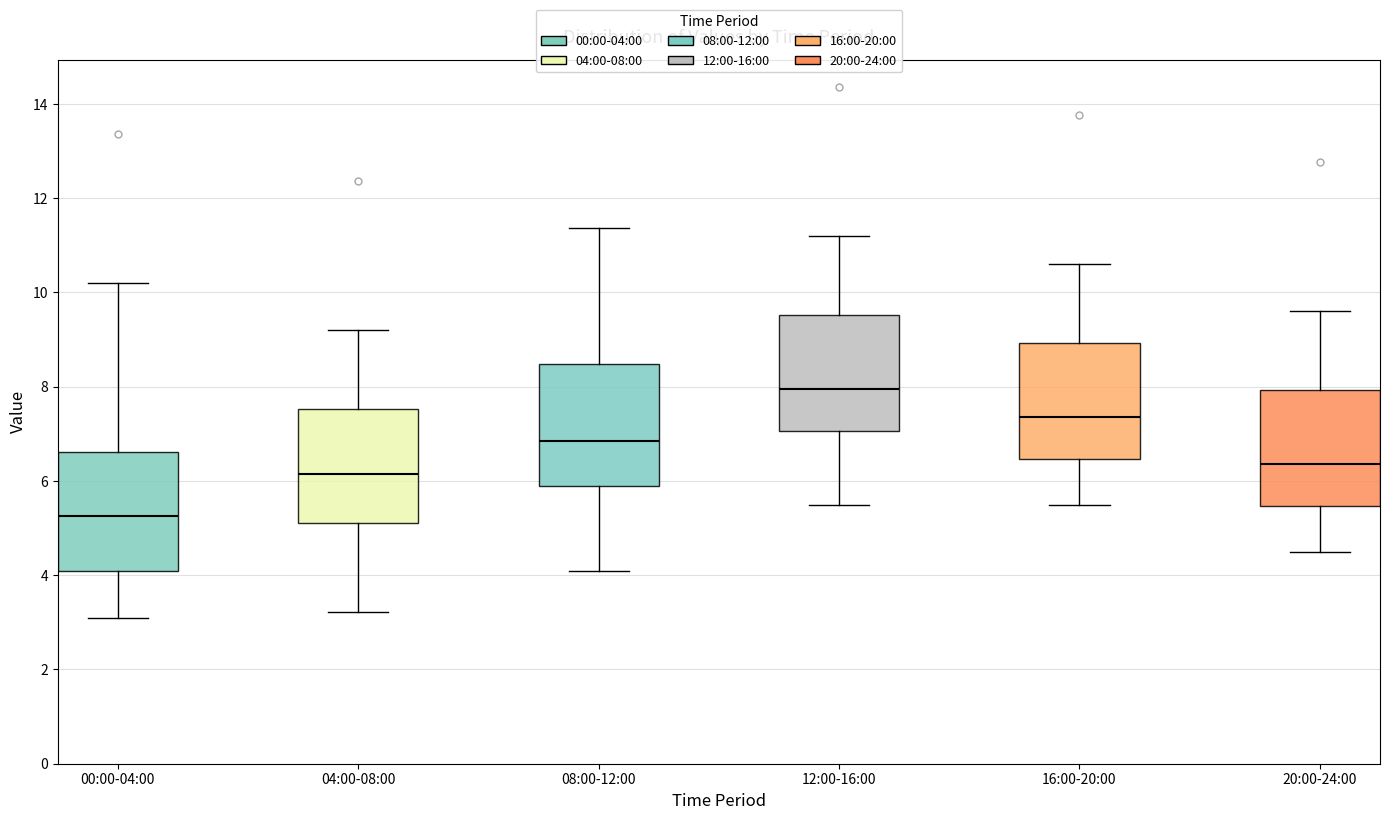

Reading left to right, read every box against the y-axis: the position of its median line, the range the box covers, and the ends of its whiskers. The values are not printed on the chart, so give them approximately, as read against the axis.

00:00-04:00: median 5.2, box 4.2 to 6.6, whiskers 3.2 to 10.2
04:00-08:00: median 6.2, box 5.2 to 7.6, whiskers 3.2 to 9.2
08:00-12:00: median 6.8, box 5.8 to 8.4, whiskers 4.2 to 11.4
12:00-16:00: median 8.0, box 7.0 to 9.6, whiskers 5.6 to 11.2
16:00-20:00: median 7.4, box 6.4 to 9.0, whiskers 5.6 to 10.6
20:00-24:00: median 6.4, box 5.4 to 8.0, whiskers 4.6 to 9.6